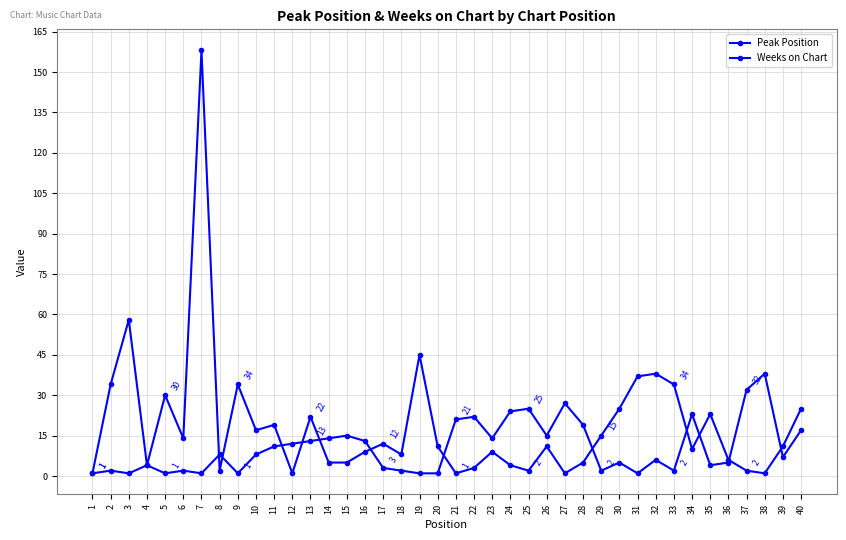

Is this an area chart (filled region under the line)?

No